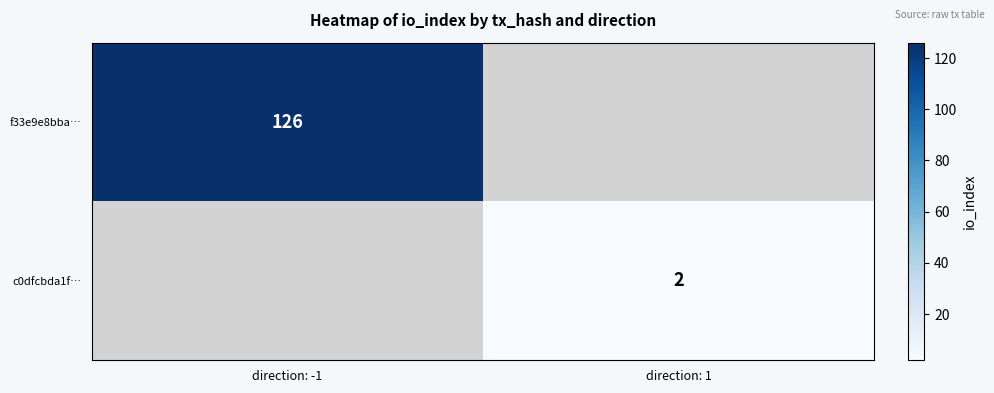

The f33e9e8bba… series shows 126 at direction: -1. True or false?

True